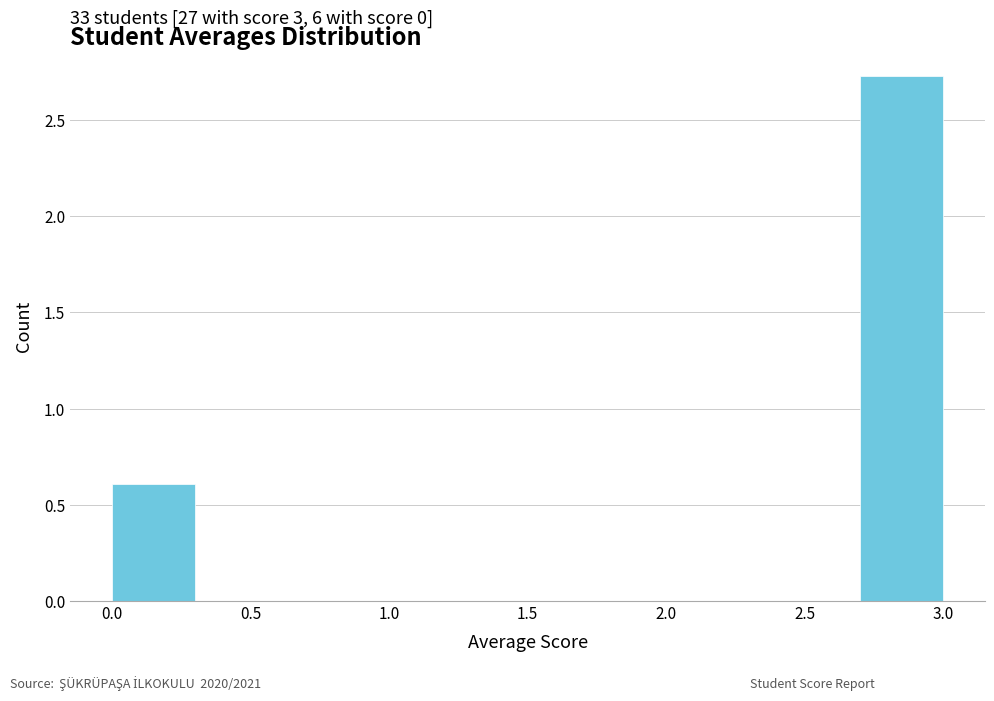

Which range on the x-axis has the tallest bar?

2.7 to 3.0